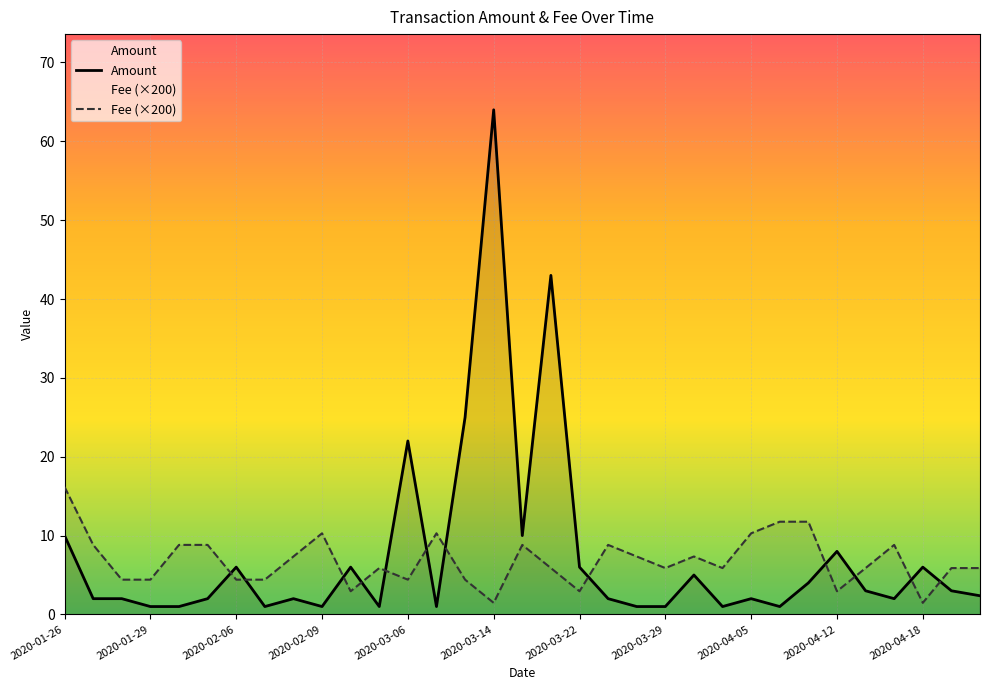

At which category is the sum across all series the highest?

2020-03-14